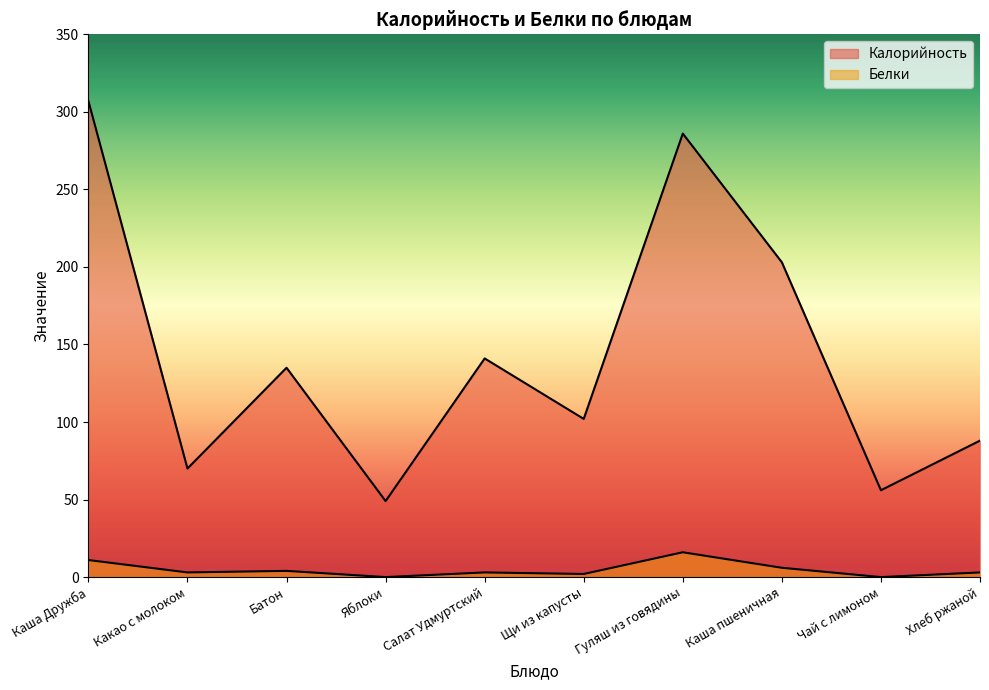

At which category does the chart reach its peak across all series?

Каша Дружба